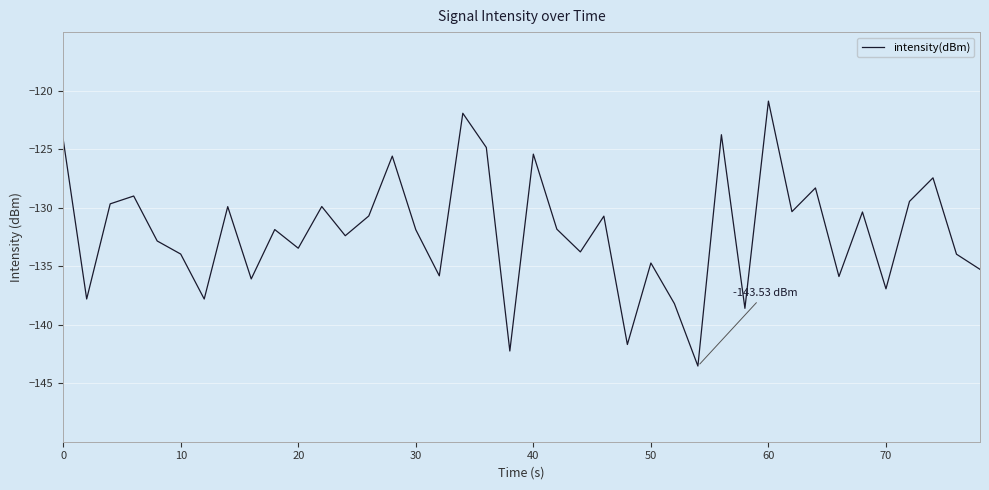

What is the difference between the maximum and minimum values?

22.6